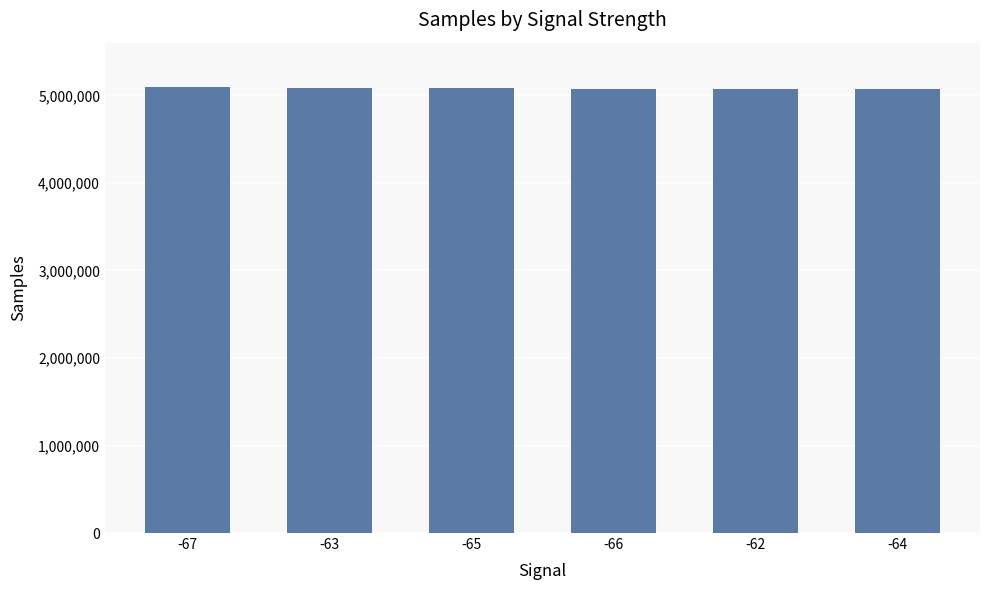

What is the minimum value shown in the chart?

5072870